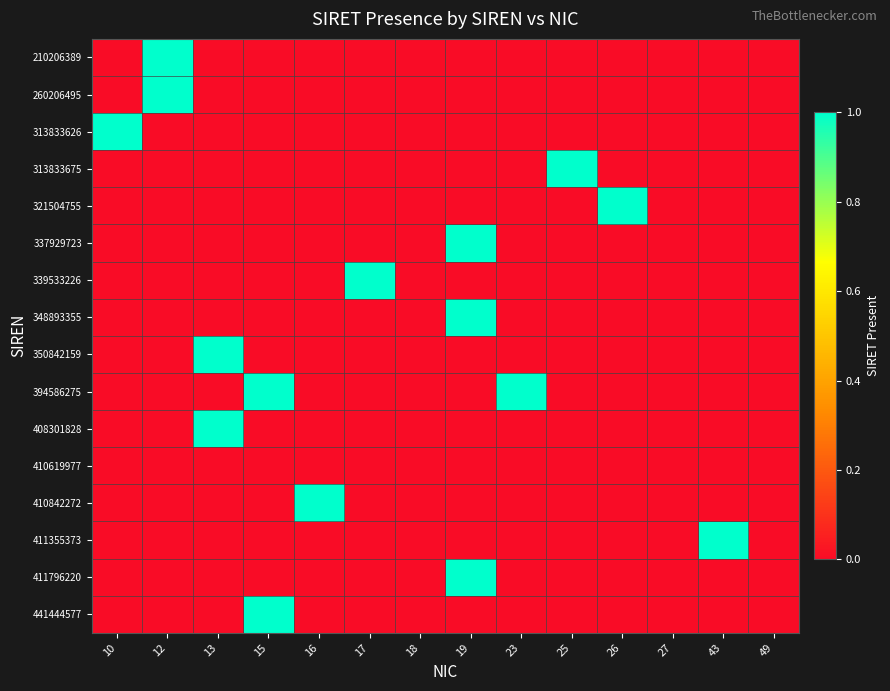

Which series changed the most between 15 and 18?

394586275